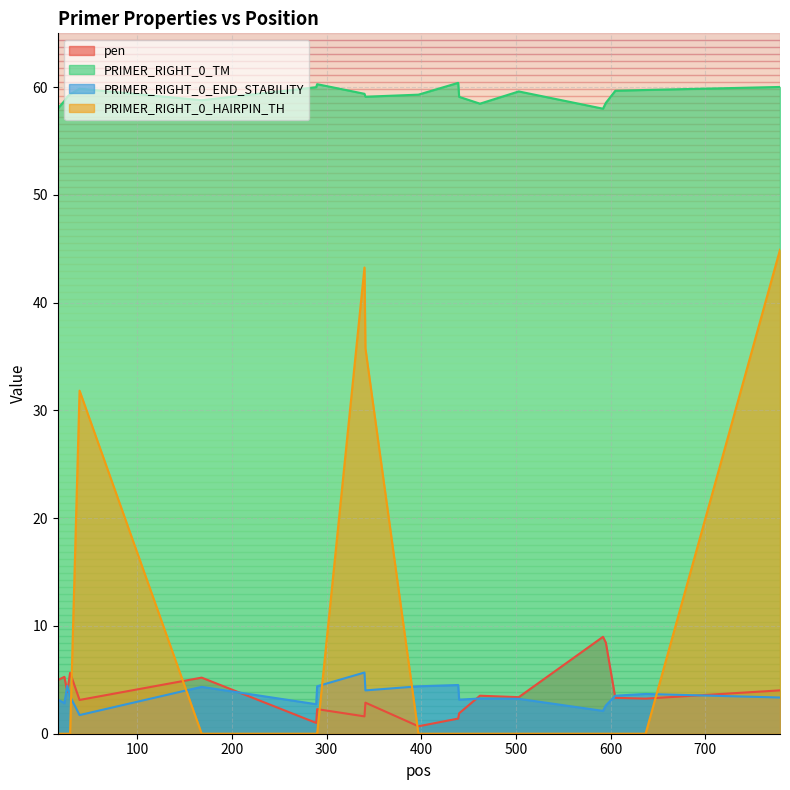

At which label does PRIMER_RIGHT_0_END_STABILITY first exceed 3?

16